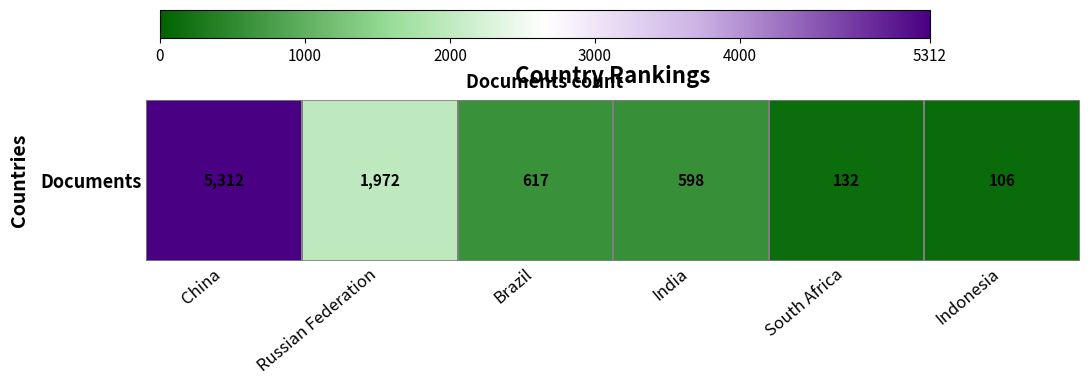

Reading right to left, what are all the values shown in this chart?

Indonesia=106	South Africa=132	India=598	Brazil=617	Russian Federation=1972	China=5312